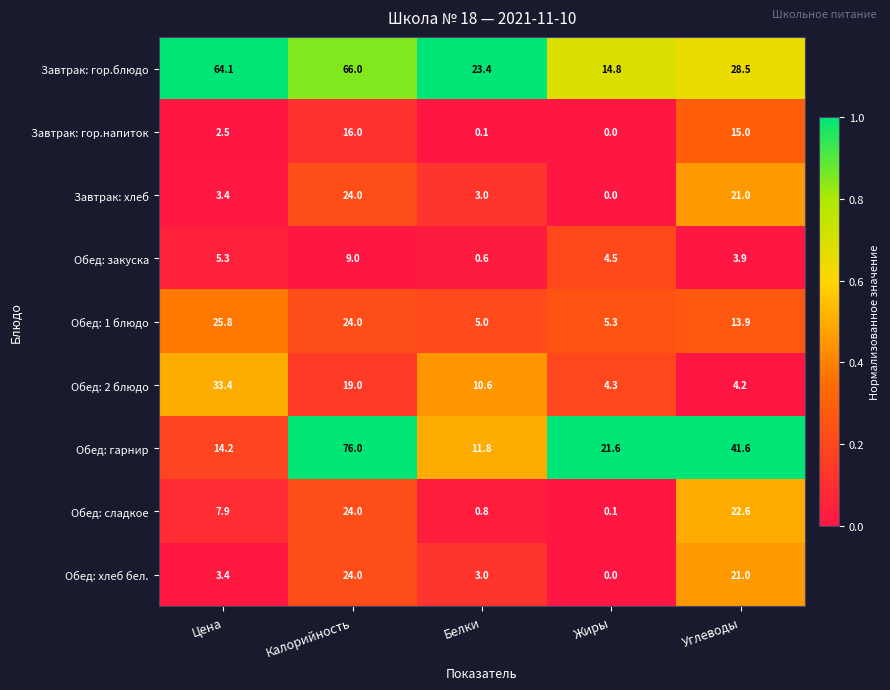

Which label corresponds to the smallest value in the chart?

Жиры